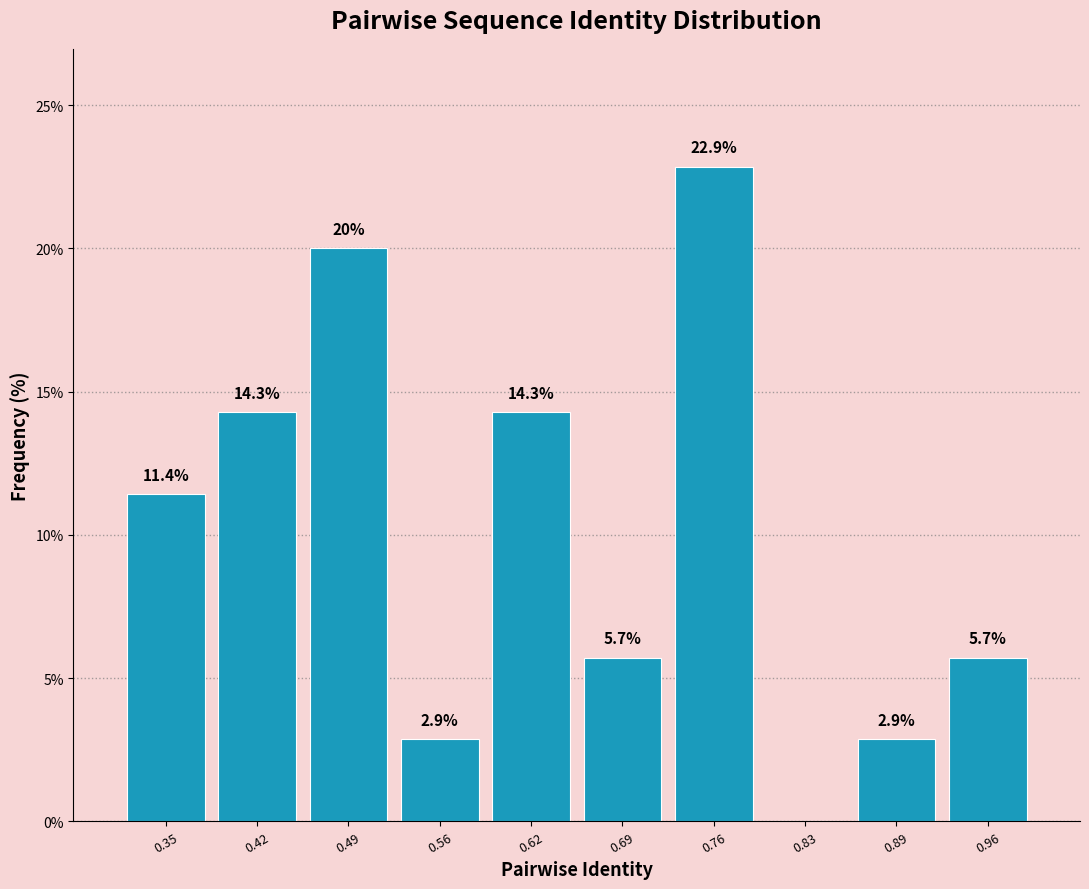

Over which range of the x-axis is the bar tallest?

0.73 to 0.79